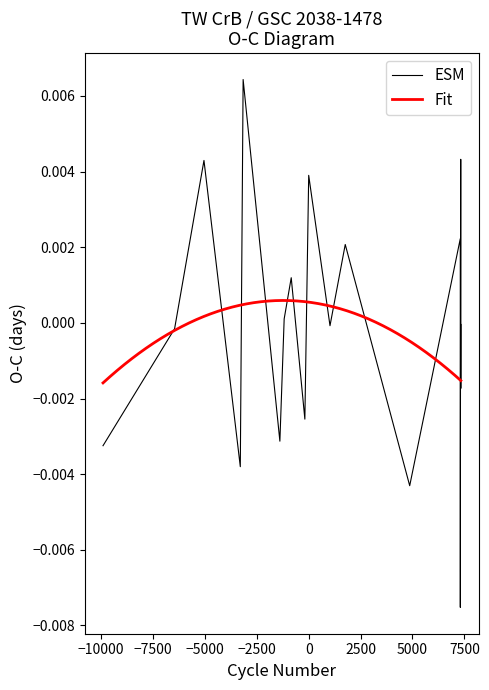

True or false: the data shows 0.0 at −7500.

True